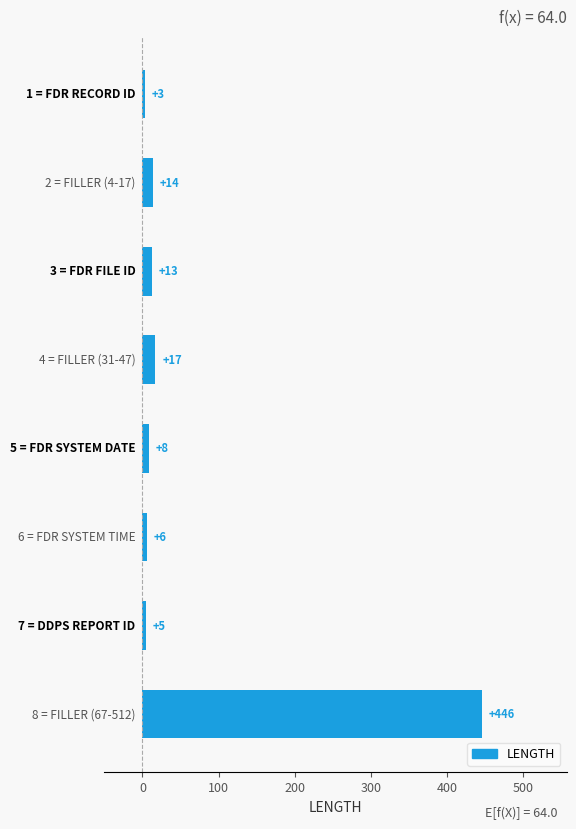

What is the maximum value shown in the chart?

446